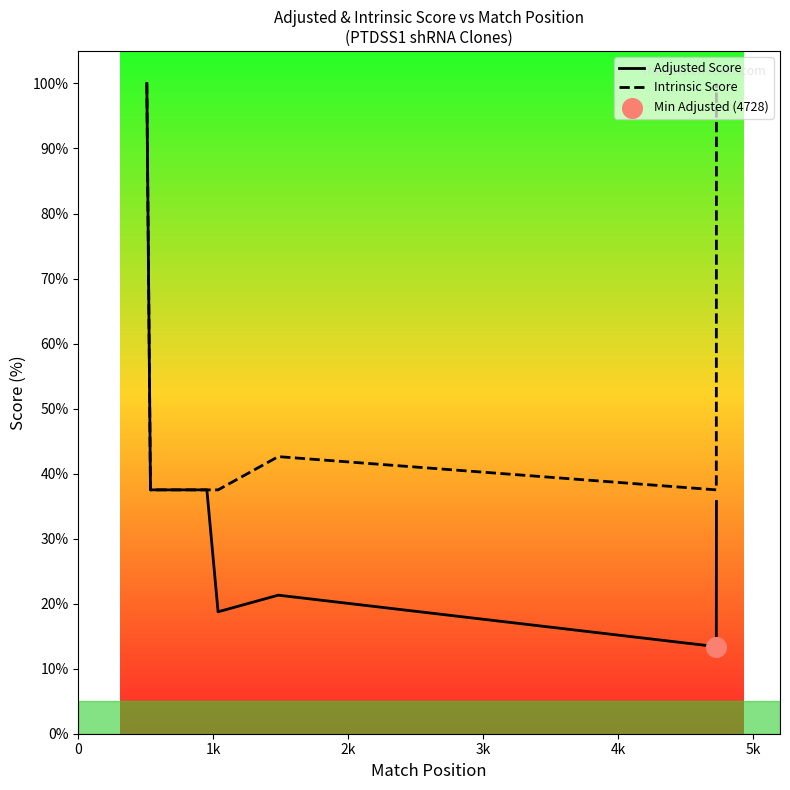

Which series reaches the maximum Y coordinate?

Adjusted Score